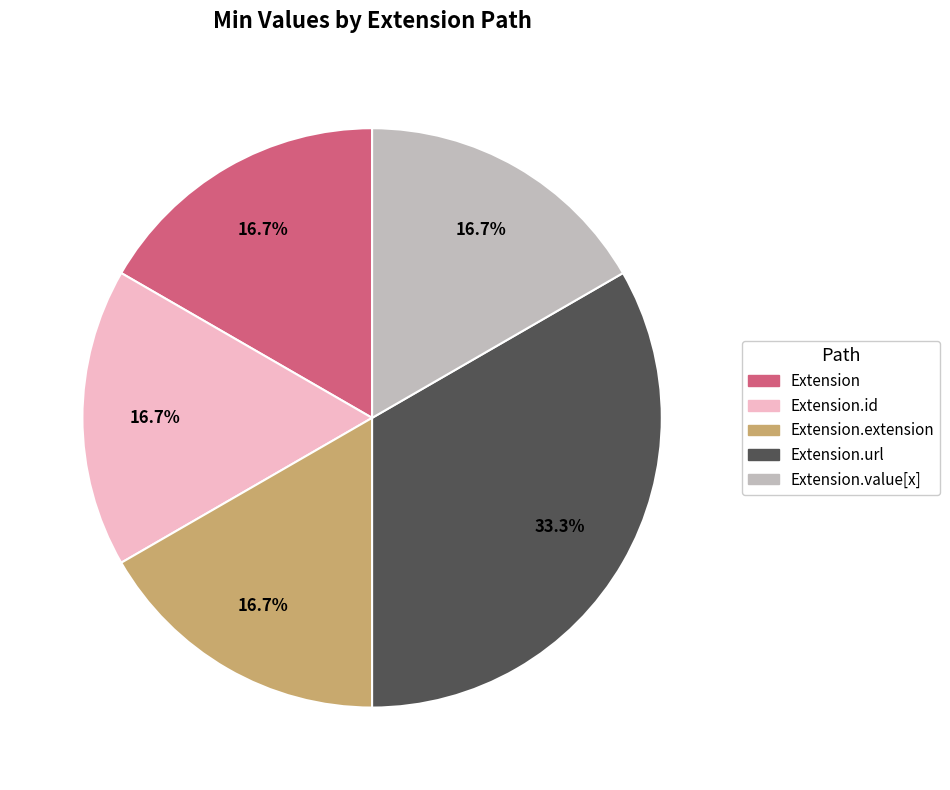

Does any single category account for the majority?

No